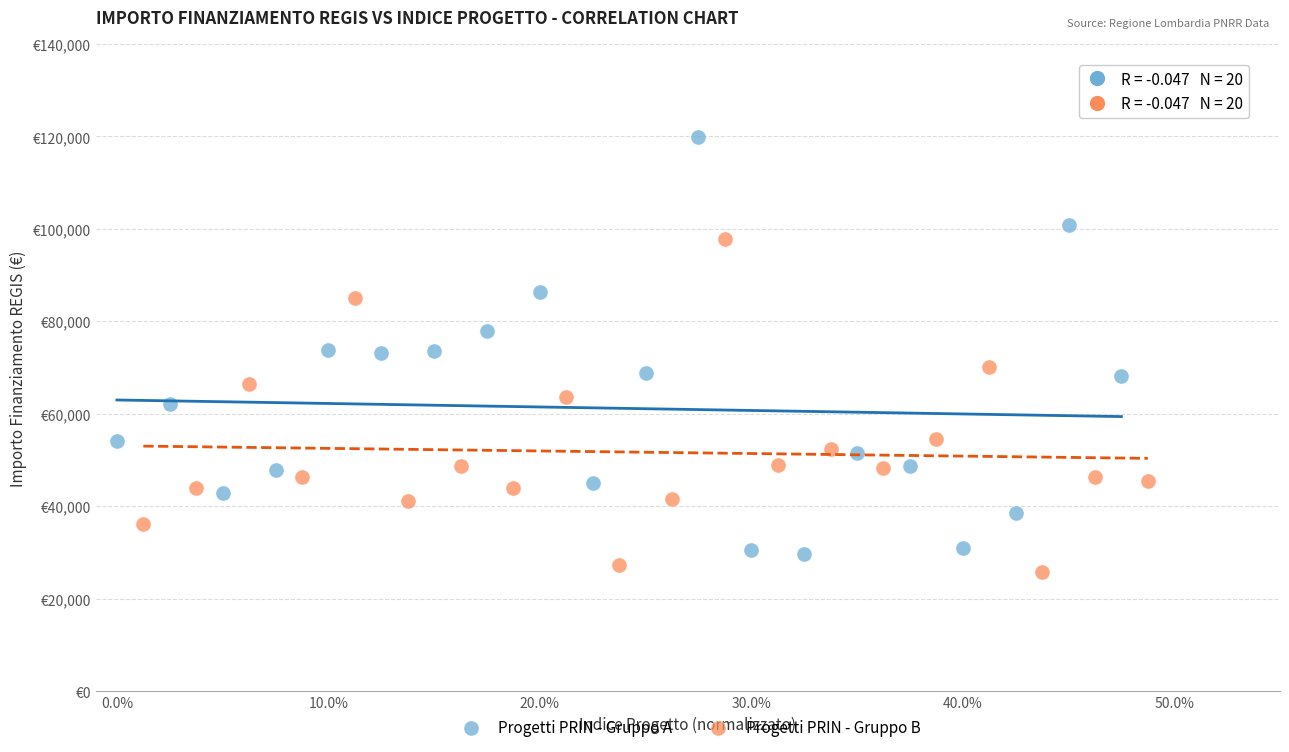

Which series has the largest Y range (max minus min)?

Progetti PRIN - Gruppo A